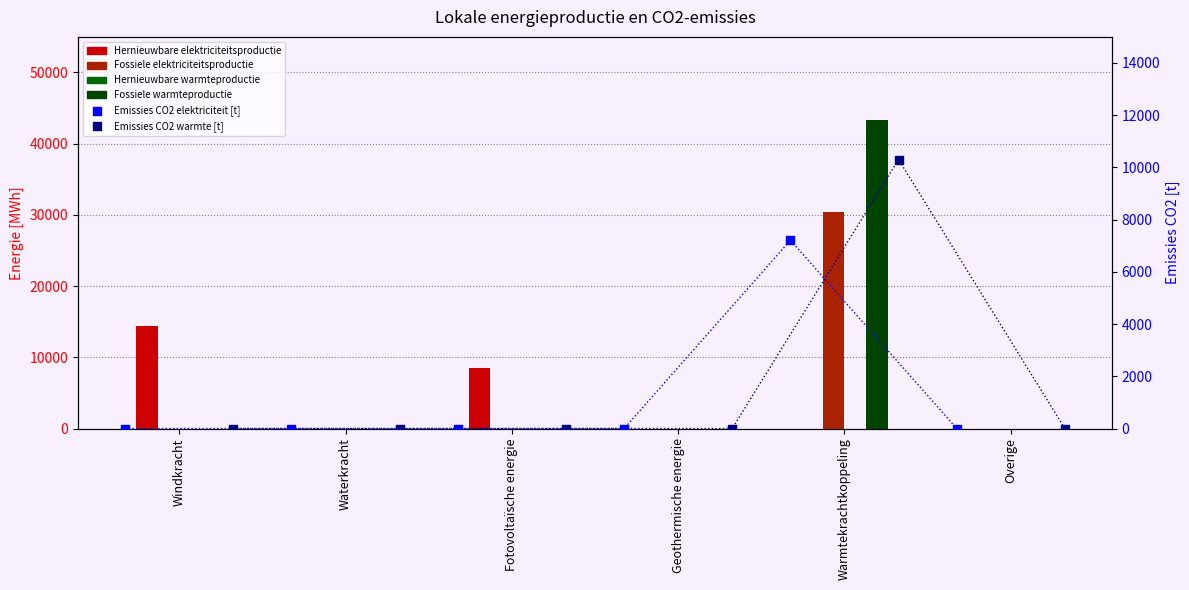

Which series reaches the maximum Y coordinate?

Fossiele warmteproductie